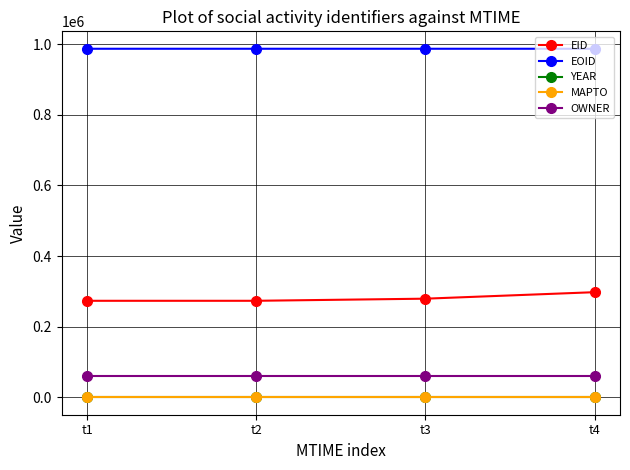

The OWNER series shows 95389 at t3. True or false?

False